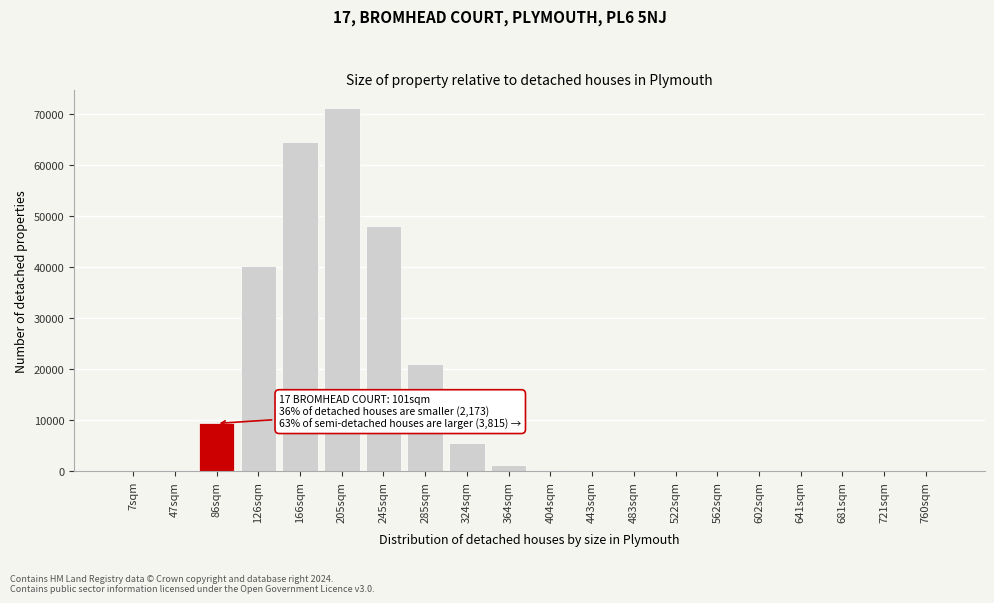

At which label is the value closest to 35627?

126sqm